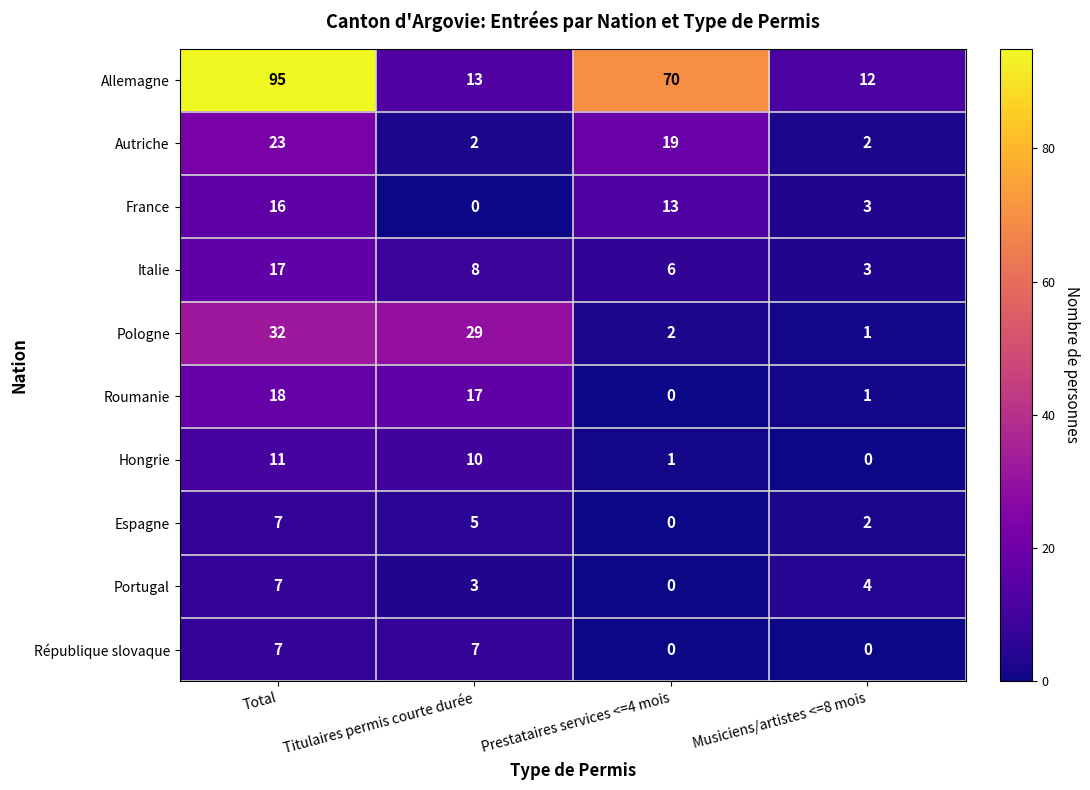

What is the maximum value shown in the chart?

95